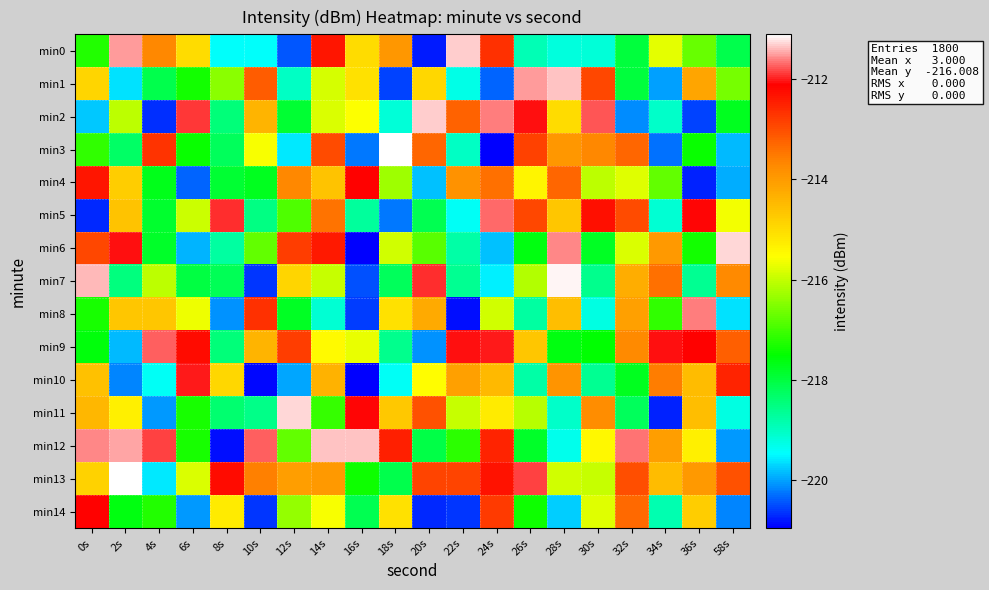

Rank the series by their maximum value, from lowest to highest.

min4, min14, min10, min9, min5, min8, min1, min12, min2, min0, min6, min11, min7, min3, min13